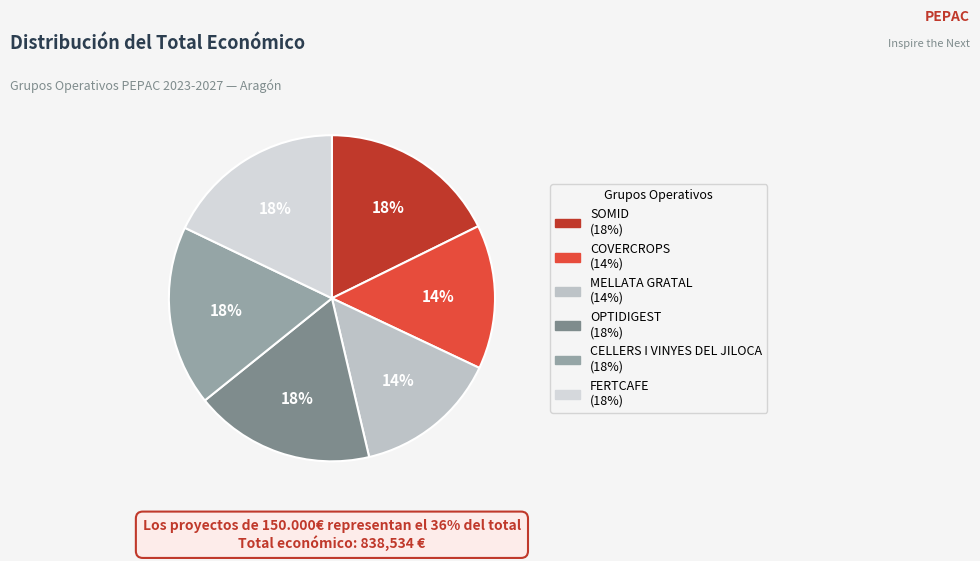

What is the largest slice in the pie chart?

OPTIDIGEST